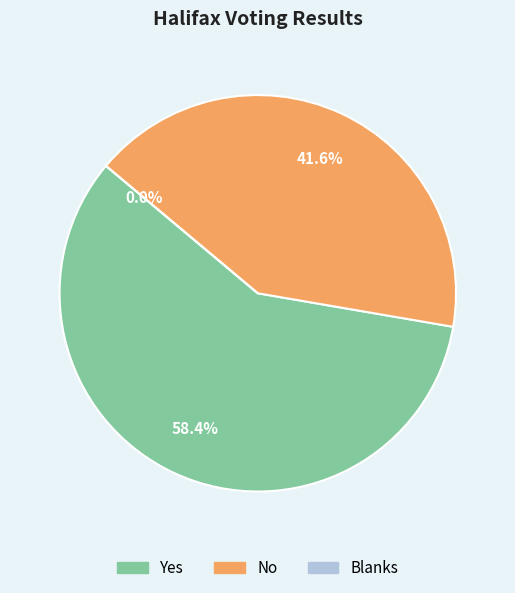

Does Yes account for over 50% of the chart?

Yes